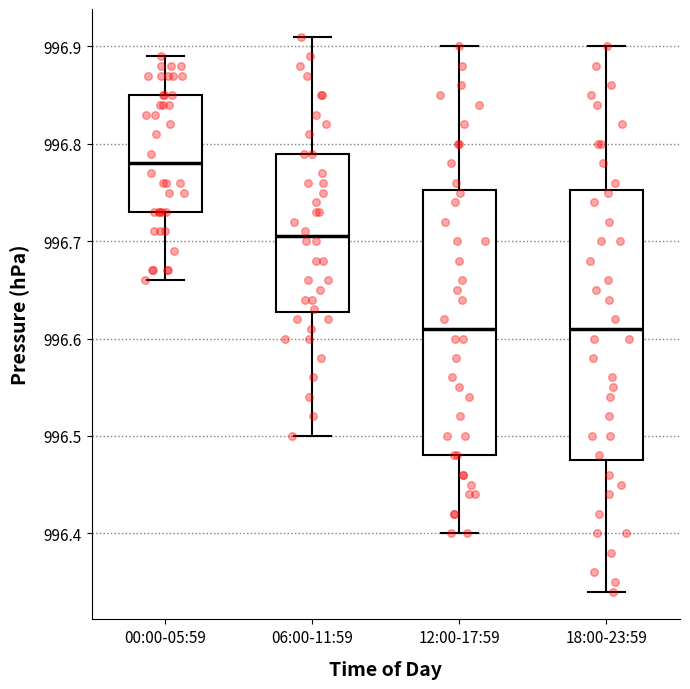

Which box has the highest median line?

00:00-05:59